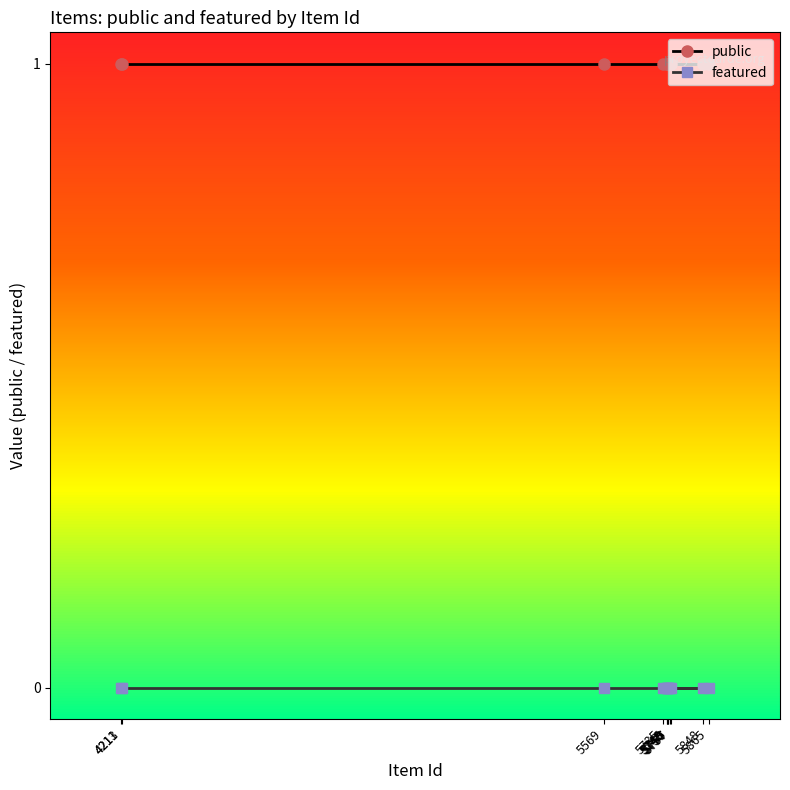

What are all the series names shown in the legend?

public, featured